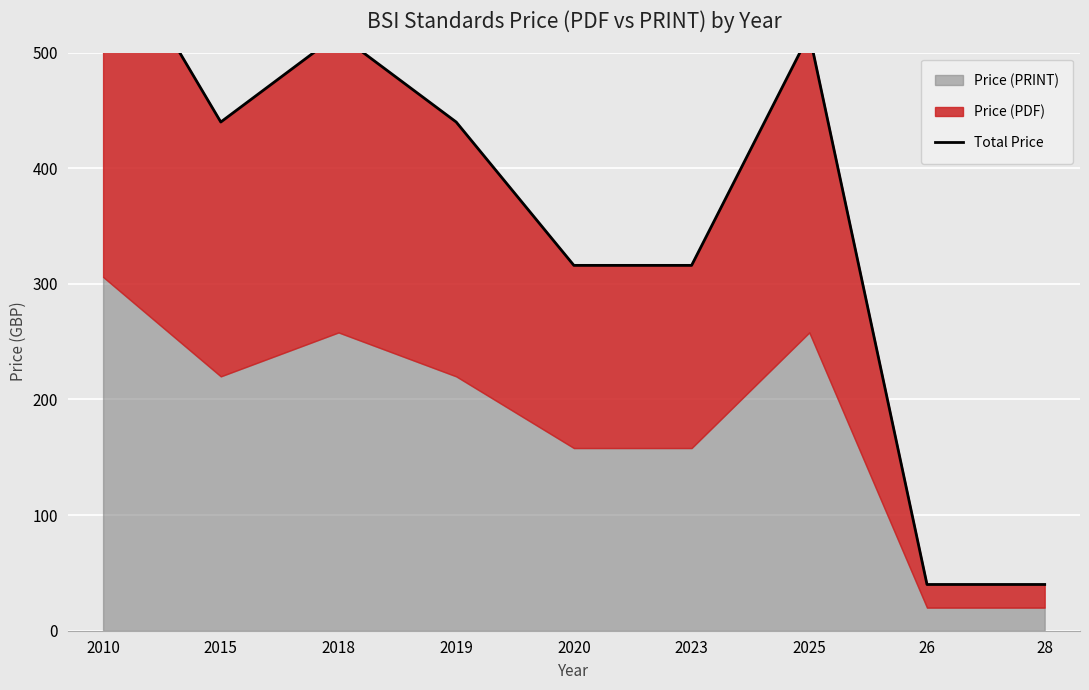

Reading right to left, list all the values displayed in this chart.

28=40	26=40	2025=516	2023=316	2020=316	2019=440	2018=516	2015=440	2010=612